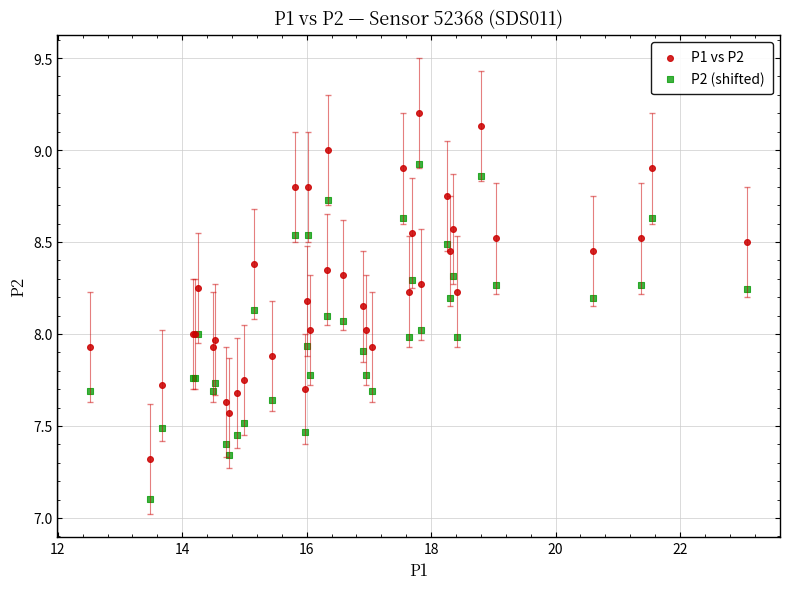

Which series contains the highest Y value?

P1 vs P2